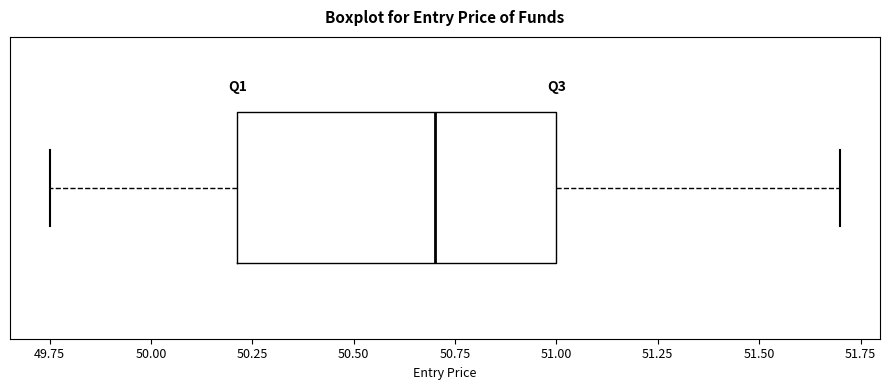

Read this box plot against the x-axis: the position of the median line, the range covered by the box, and the ends of both whiskers. The values are not printed on the chart, so give them approximately, as read against the axis.

median 50.70, box 50.20 to 51.00, whiskers 49.75 to 51.70